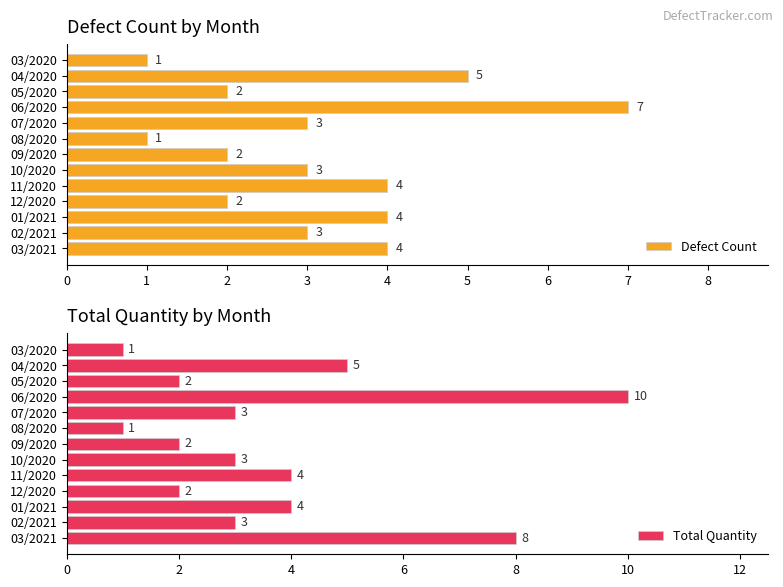

What is the minimum value shown in the chart?

1